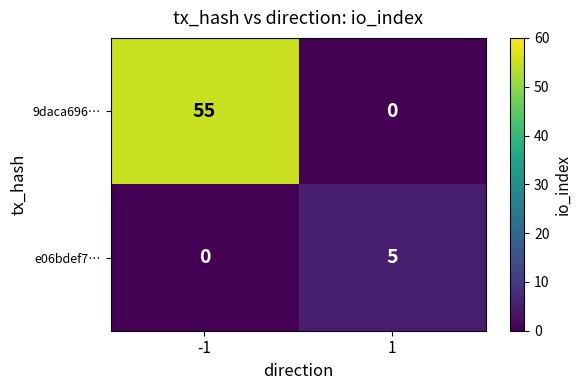

Reading left to right, transcribe all the data shown in this chart.

9daca696…: 55	0
e06bdef7…: 0	5